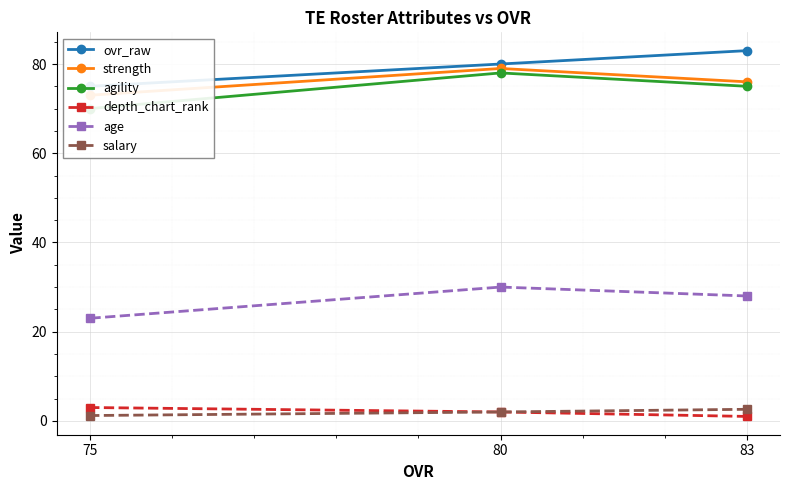

Rank the categories by age value from lowest to highest.

75, 83, 80